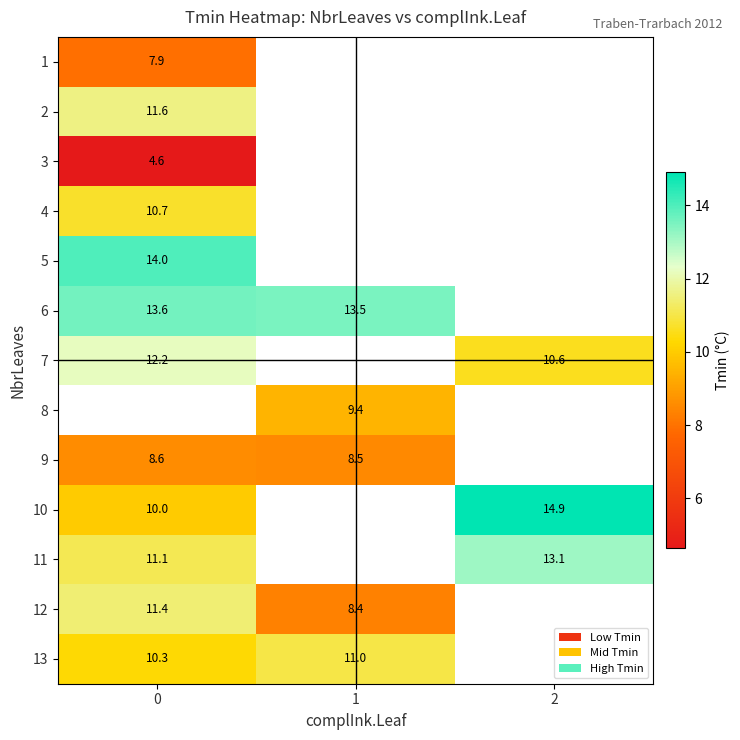

Which label corresponds to the largest value in the chart?

2